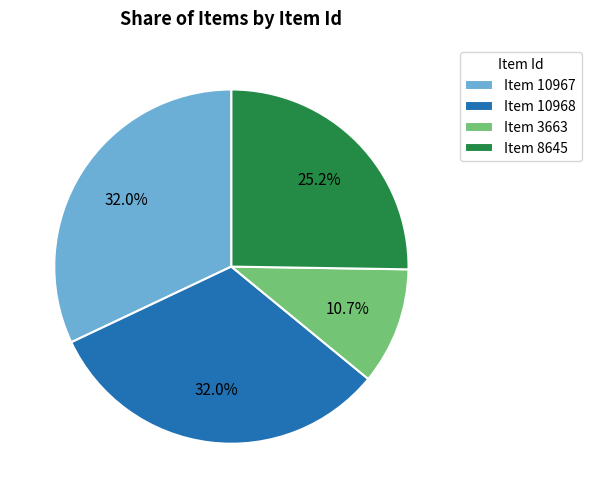

Which slice is the smallest?

Item 3663